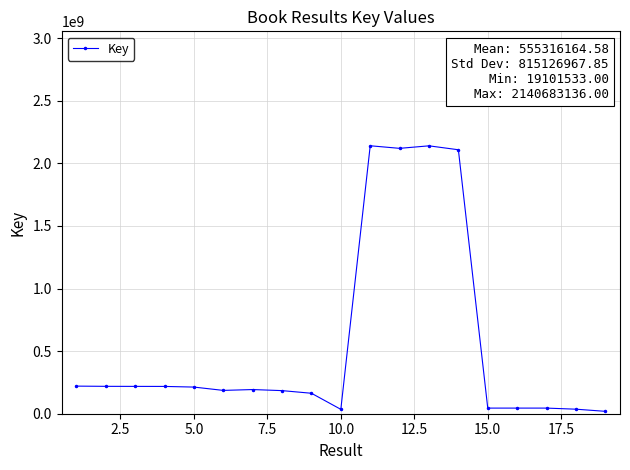

What is the value of the 19th point from the left?

19101533